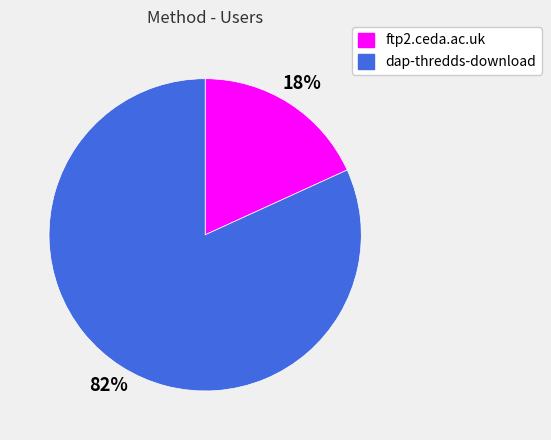

To the nearest percent, what portion does dap-thredds-download represent?

82%